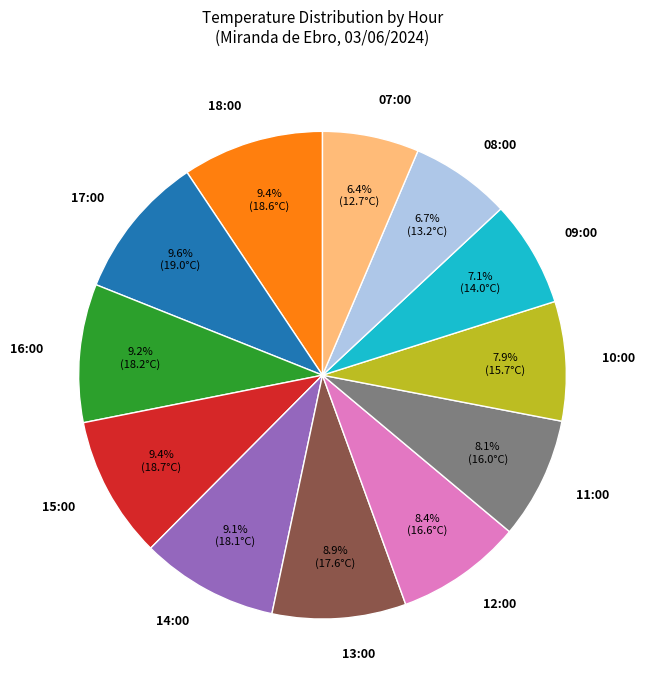

Is it true that 15:00 is 4% of the pie?

False